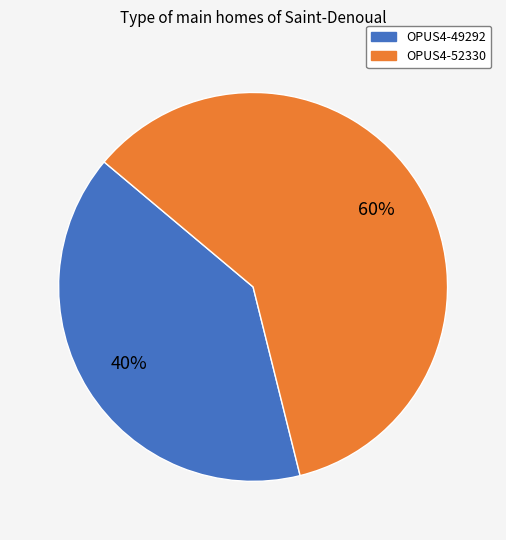

Which has a higher value, OPUS4-49292 or OPUS4-52330?

OPUS4-52330